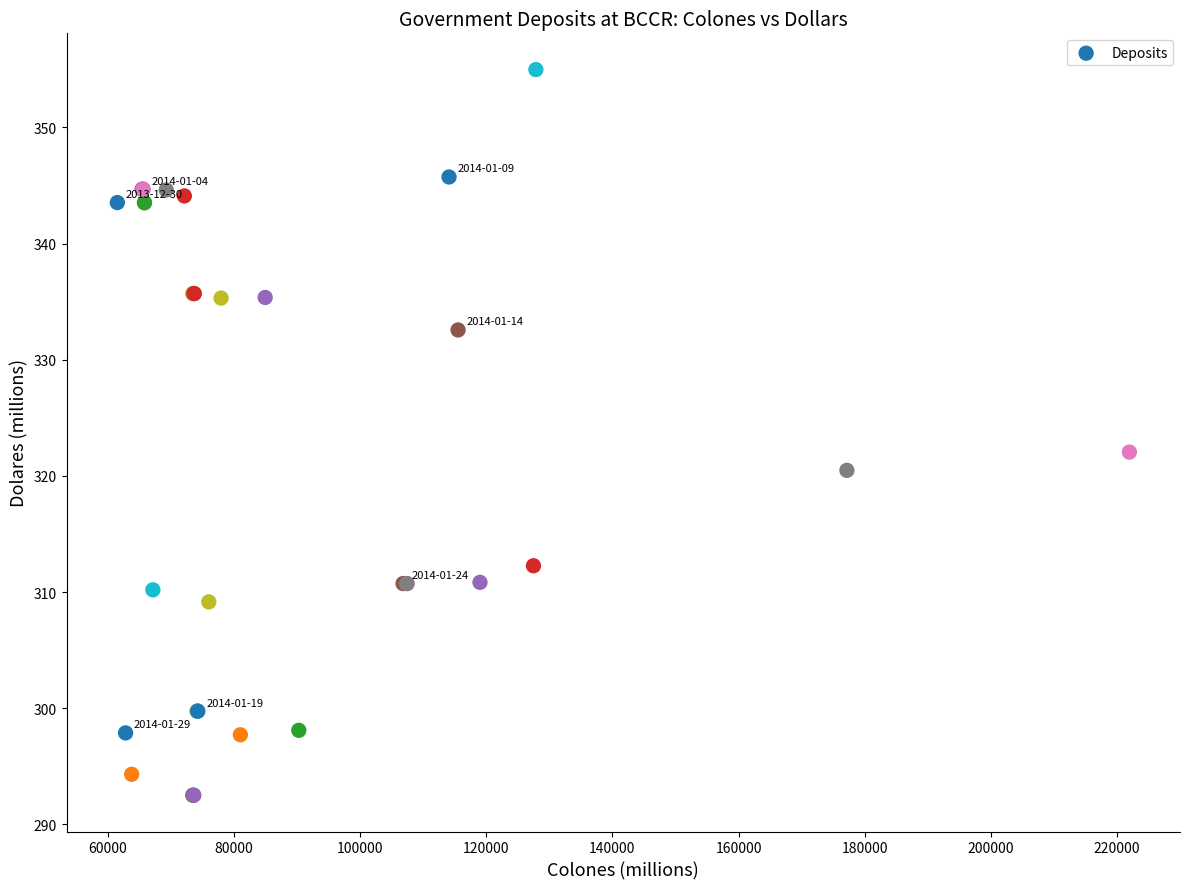

What Y value in the scatter plot is closest to 323?

322.0